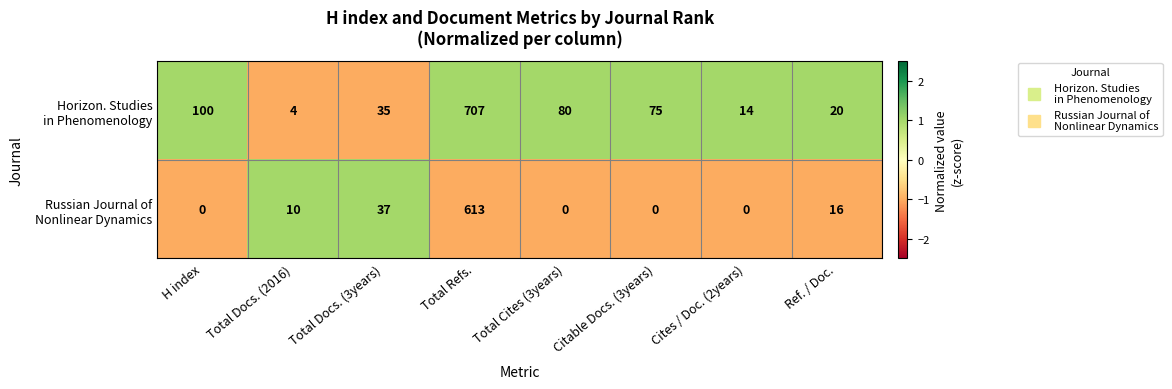

What is the spread (max minus min) of values at Cites / Doc. (2years)?

14